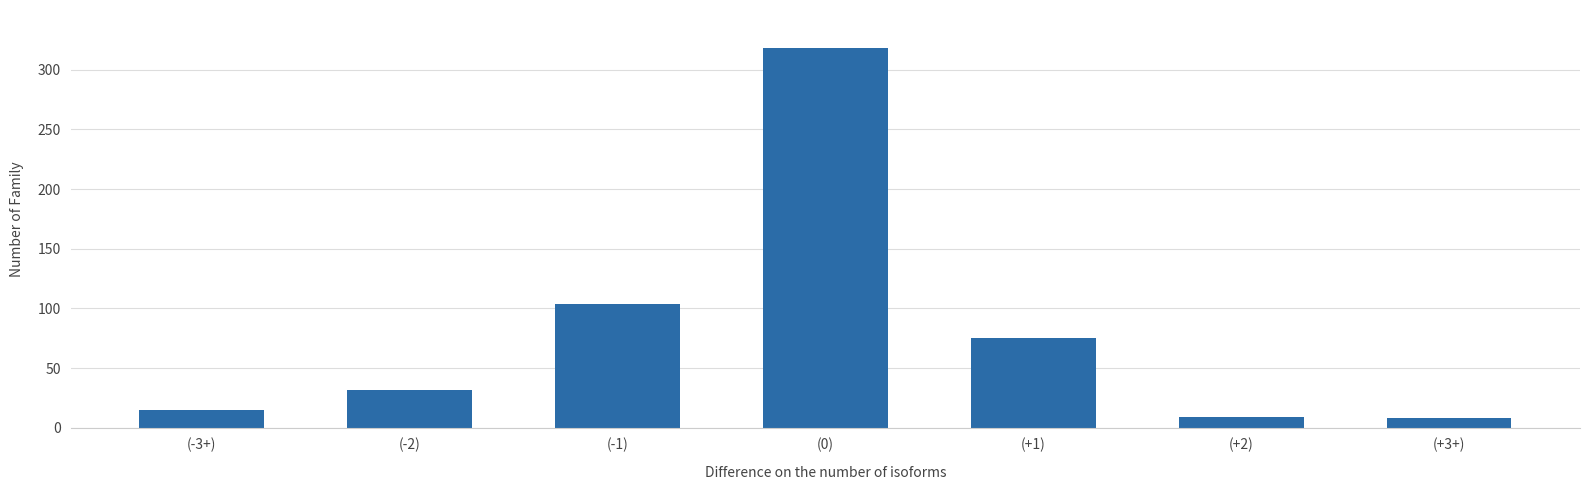

What is the difference between the maximum and minimum values?

310